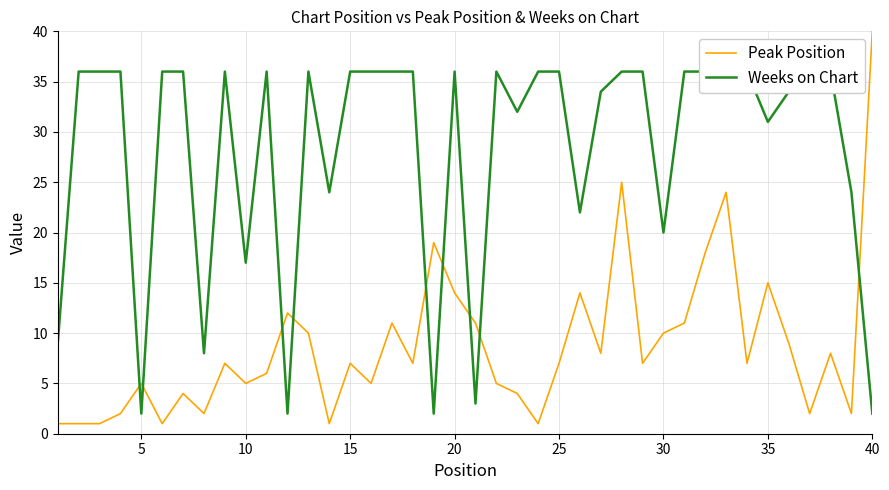

The Peak Position series shows 12 at 40. True or false?

False